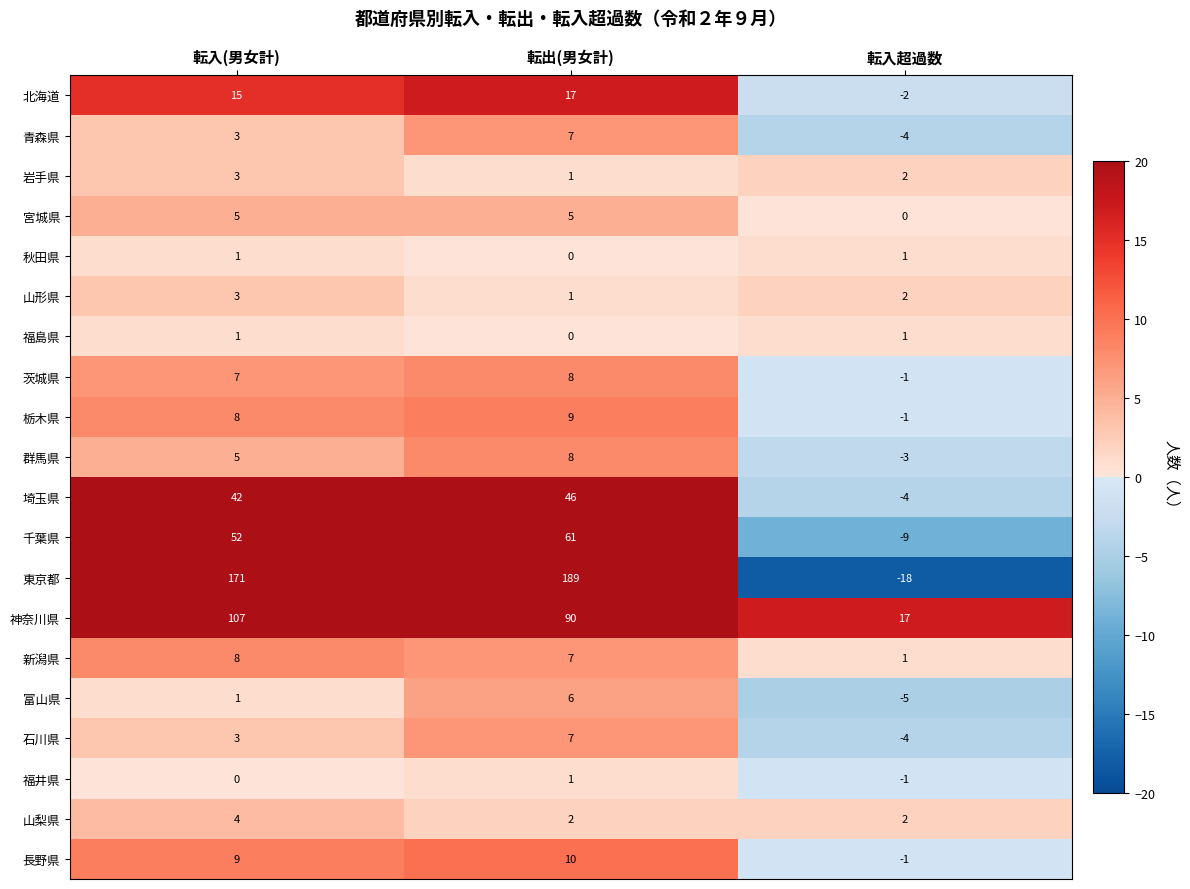

How many data points in 千葉県 are less than 52?

1